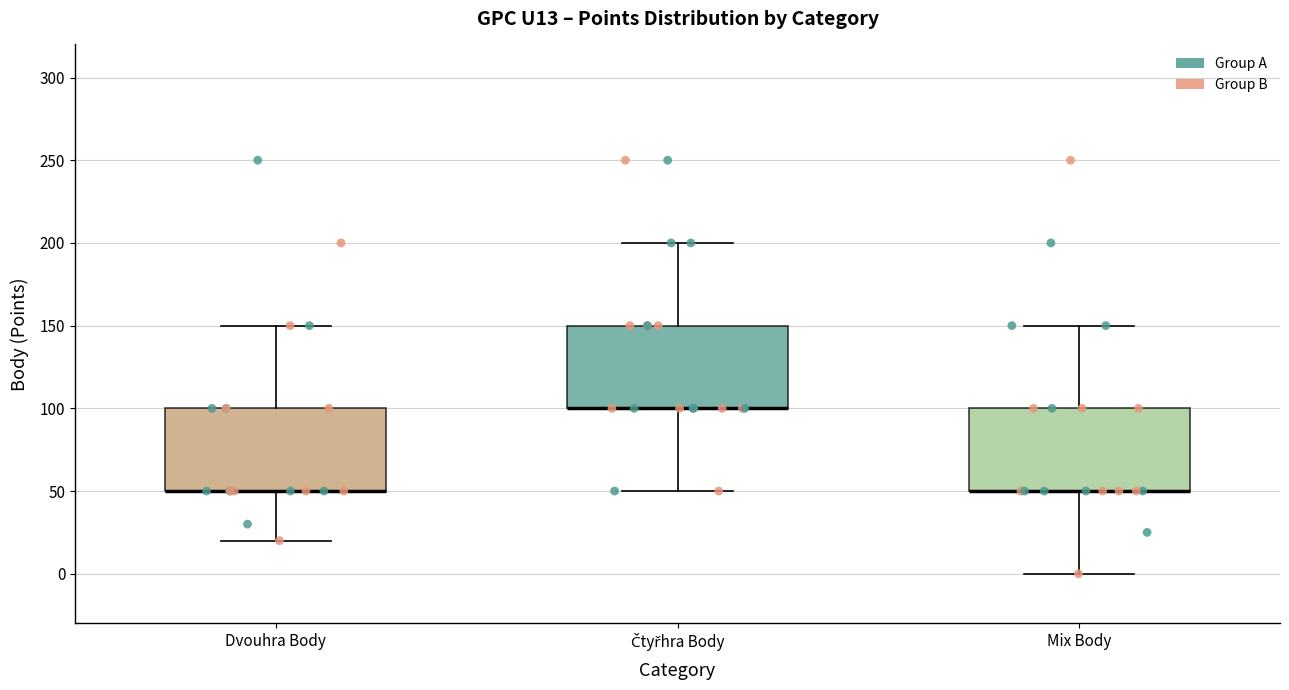

Reading left to right, read every box against the y-axis: the position of its median line, the range the box covers, and the ends of its whiskers. The values are not printed on the chart, so give them approximately, as read against the axis.

Dvouhra Body: median 50 (drawn on the box's lower edge), box 50 to 100, whiskers 20 to 150
Čtyřhra Body: median 100 (drawn on the box's lower edge), box 100 to 150, whiskers 50 to 200
Mix Body: median 50 (drawn on the box's lower edge), box 50 to 100, whiskers 0 to 150